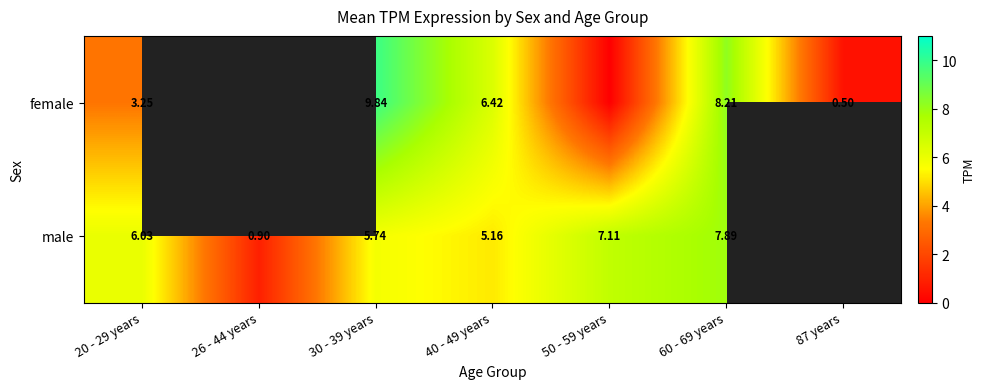

Rank the series at 60 - 69 years from lowest to highest value.

male, female